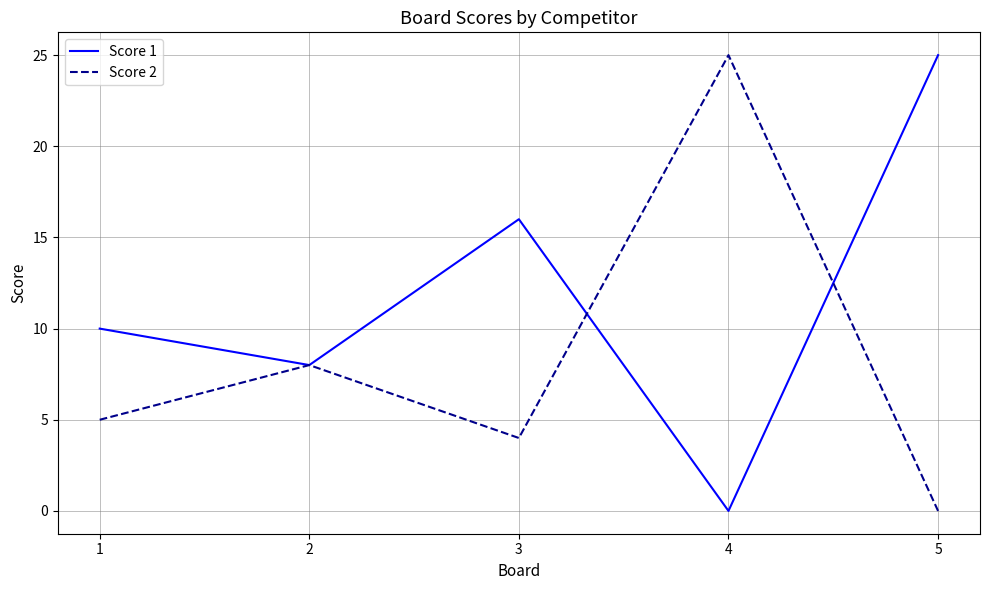

How many series are shown in this chart?

2